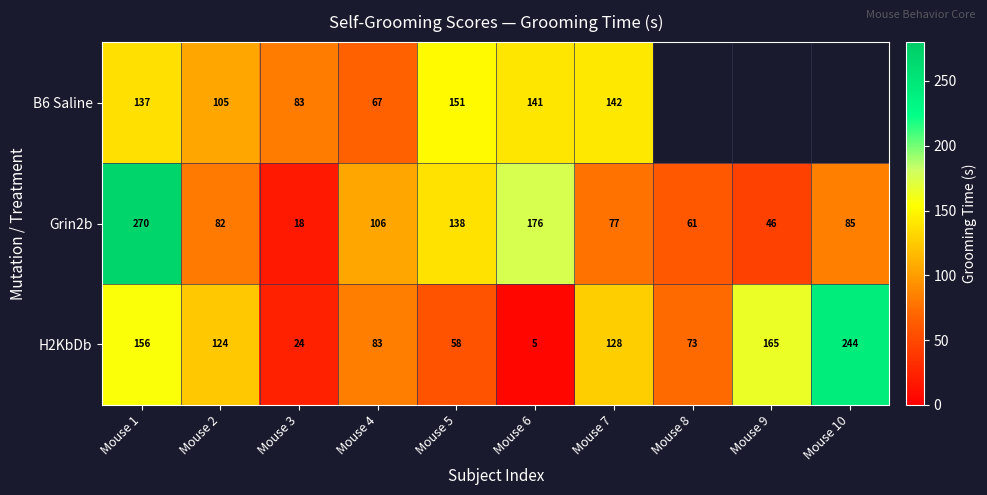

What is the spread (max minus min) of values at Mouse 7?

65